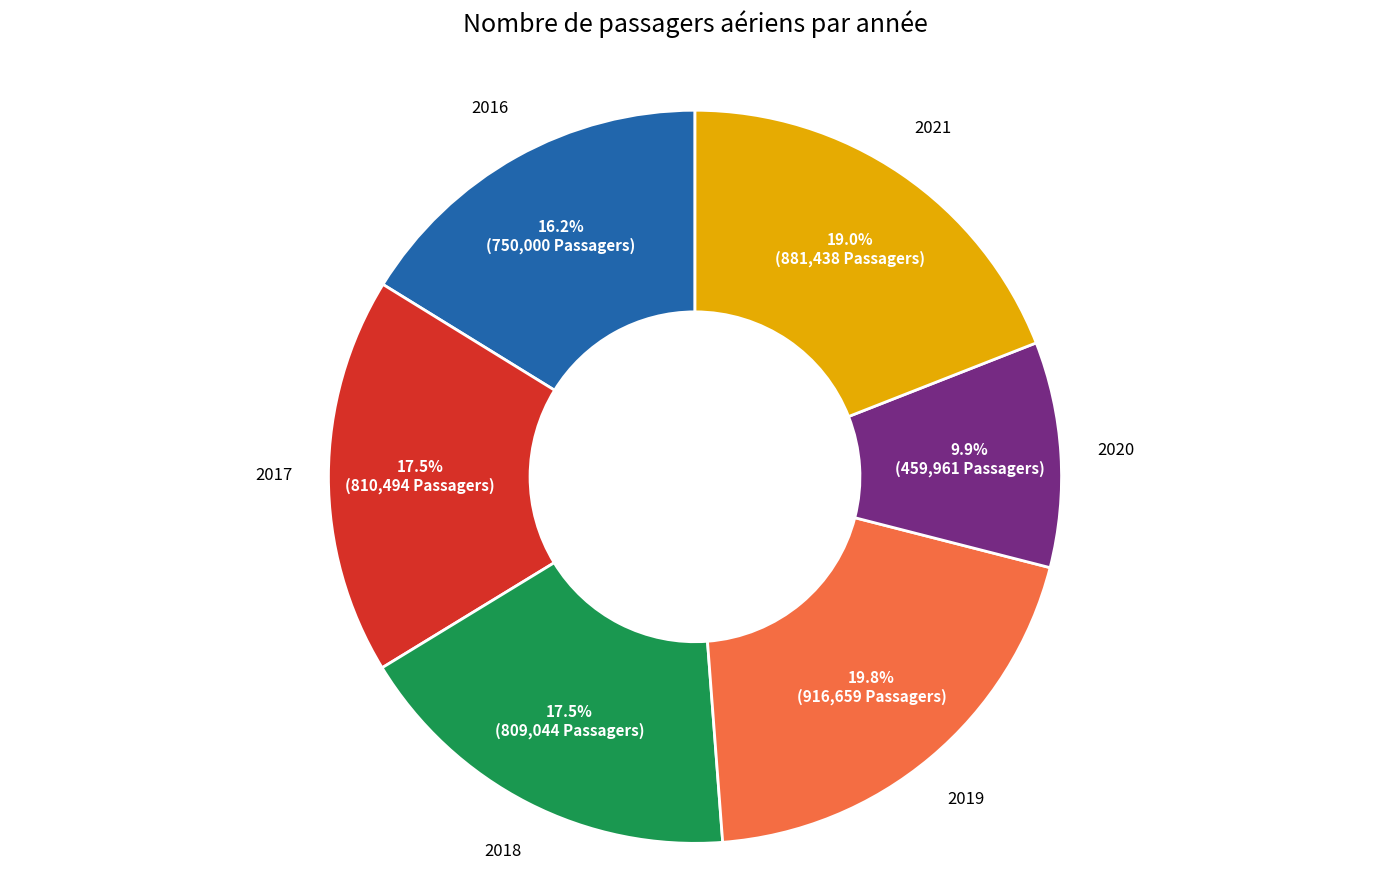

Is there a majority slice in this chart?

No